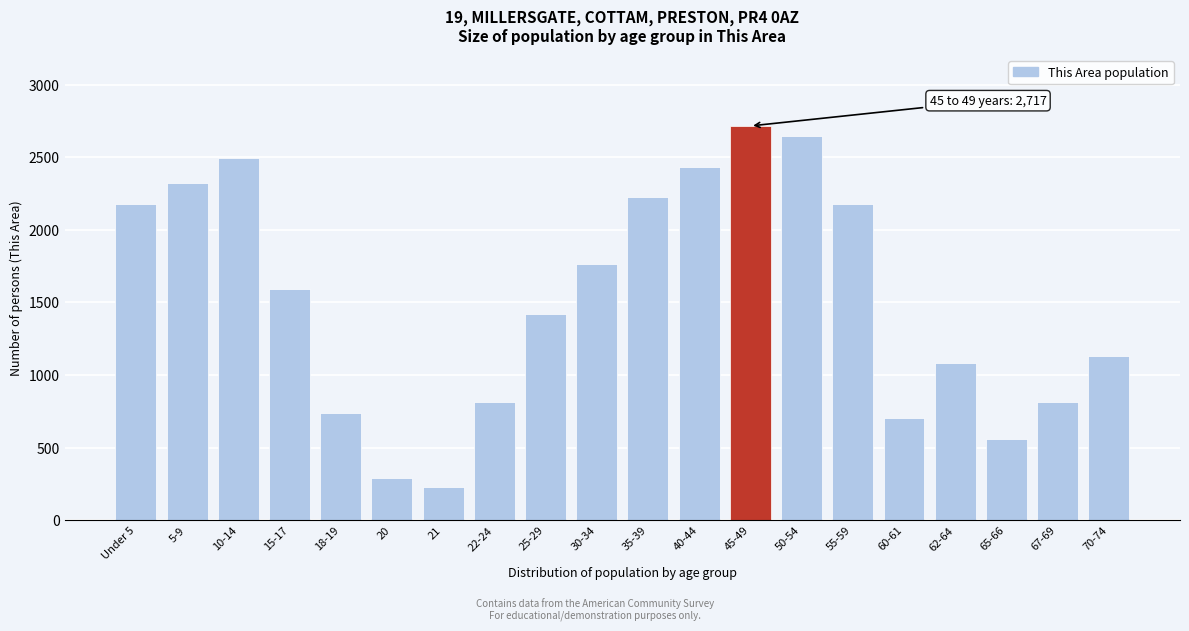

Read the value at 20, to the nearest 100.

300